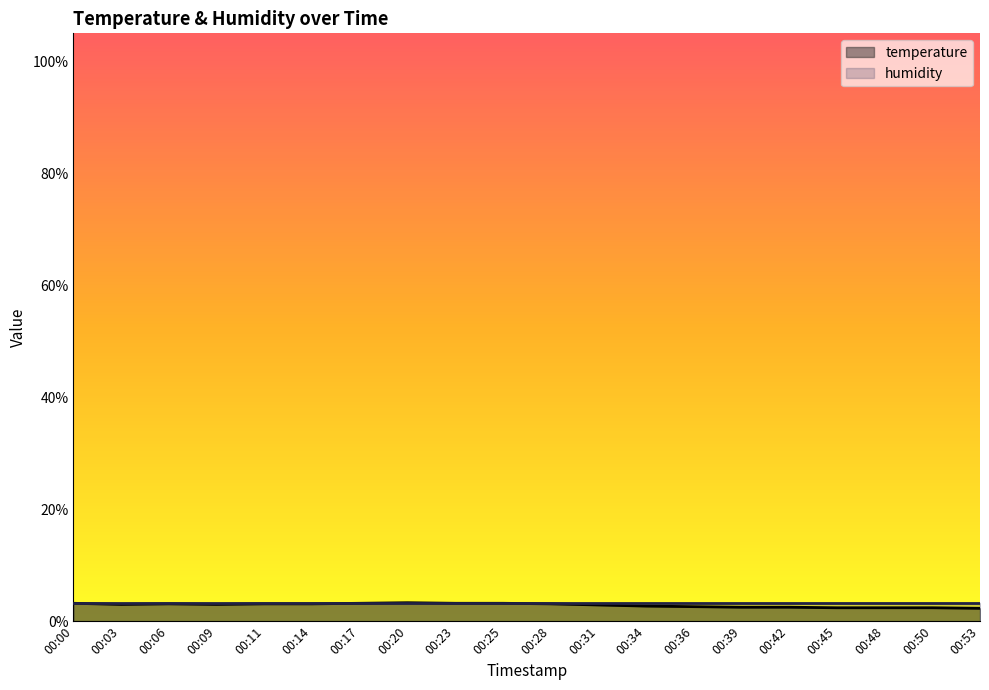

List the labels in order of value, largest first.

00:20, 00:00, 00:17, 00:23, 00:25, 00:06, 00:11, 00:14, 00:28, 00:03, 00:09, 00:31, 00:34, 00:36, 00:39, 00:42, 00:45, 00:48, 00:50, 00:53